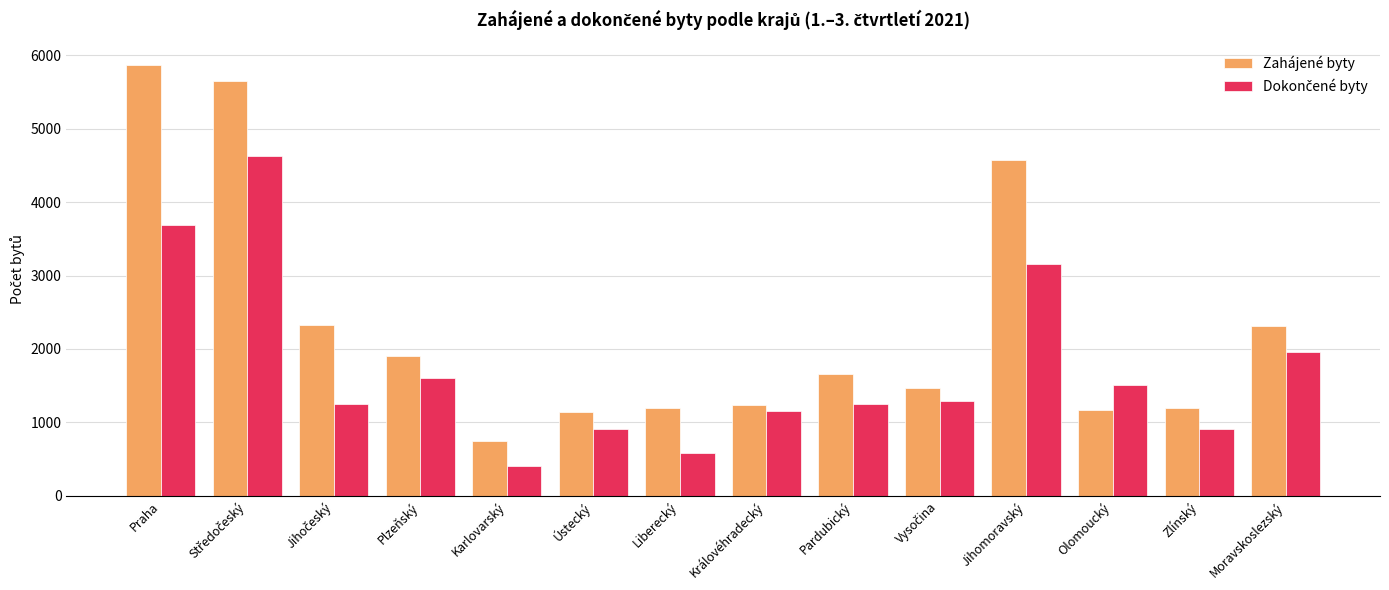

Which series has the largest range (max minus min)?

Zahájené byty